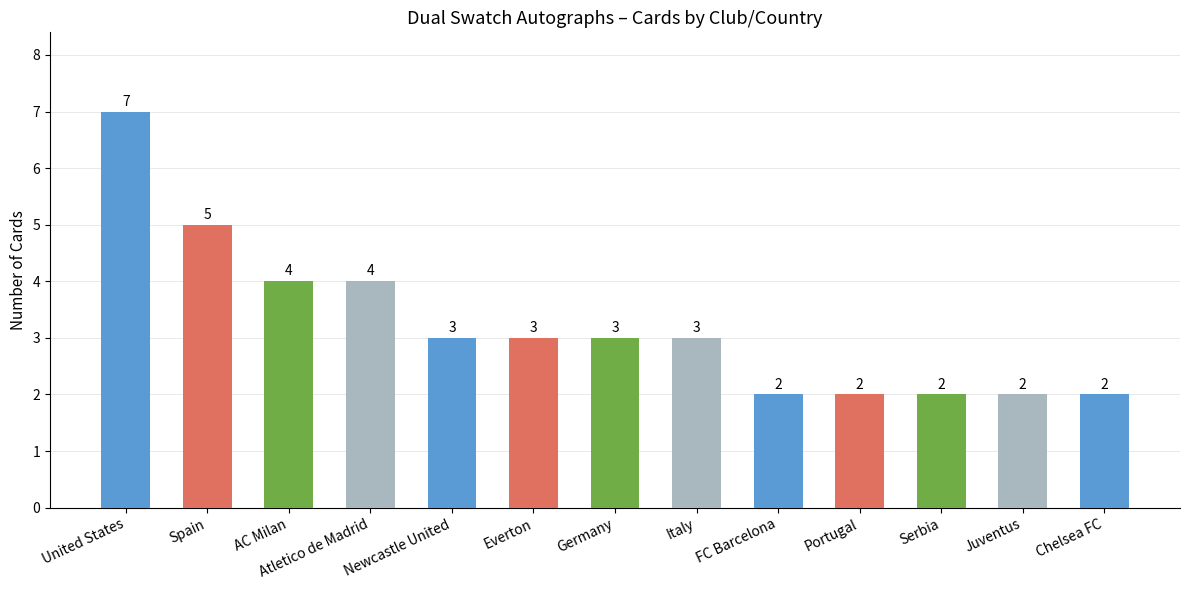

Are the bars grouped side by side (vs. stacked)?

No